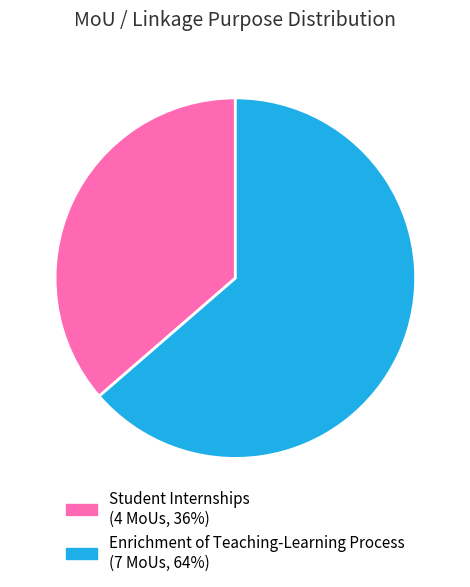

What is the majority slice?

Enrichment of Teaching-Learning Process